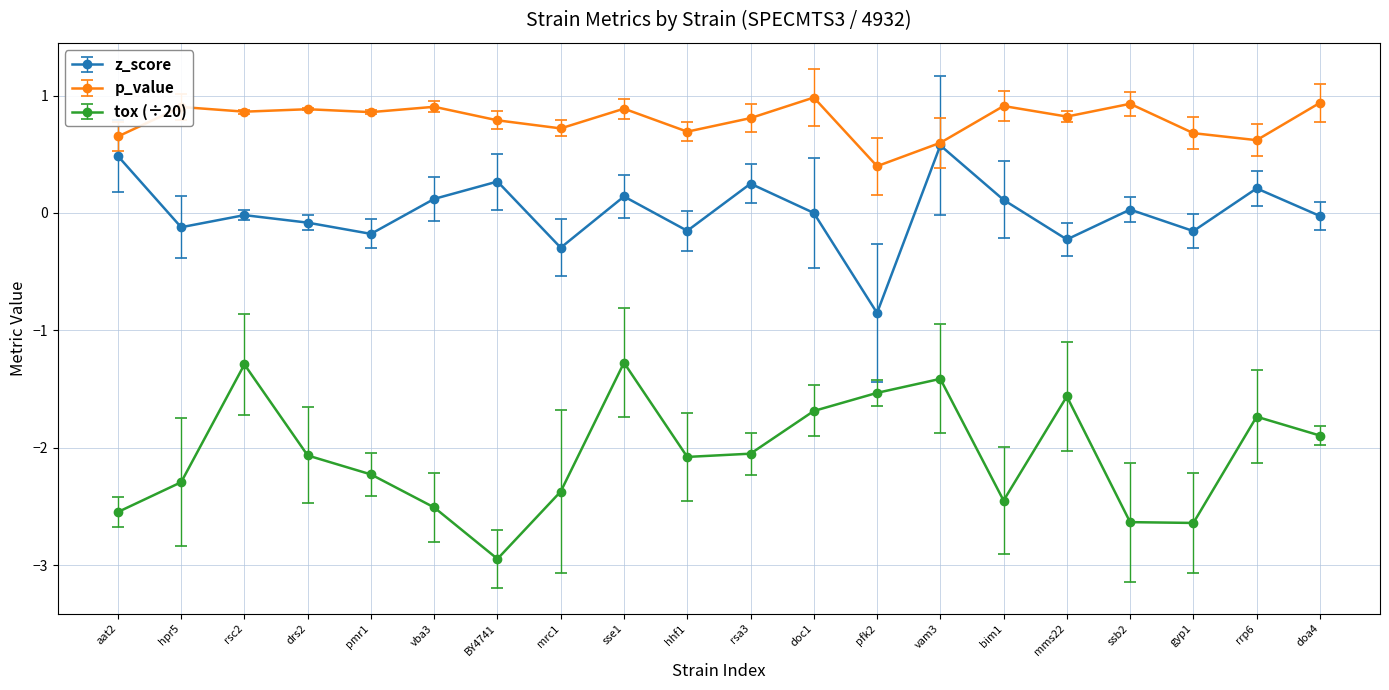

What is the maximum value for z_score?

0.6